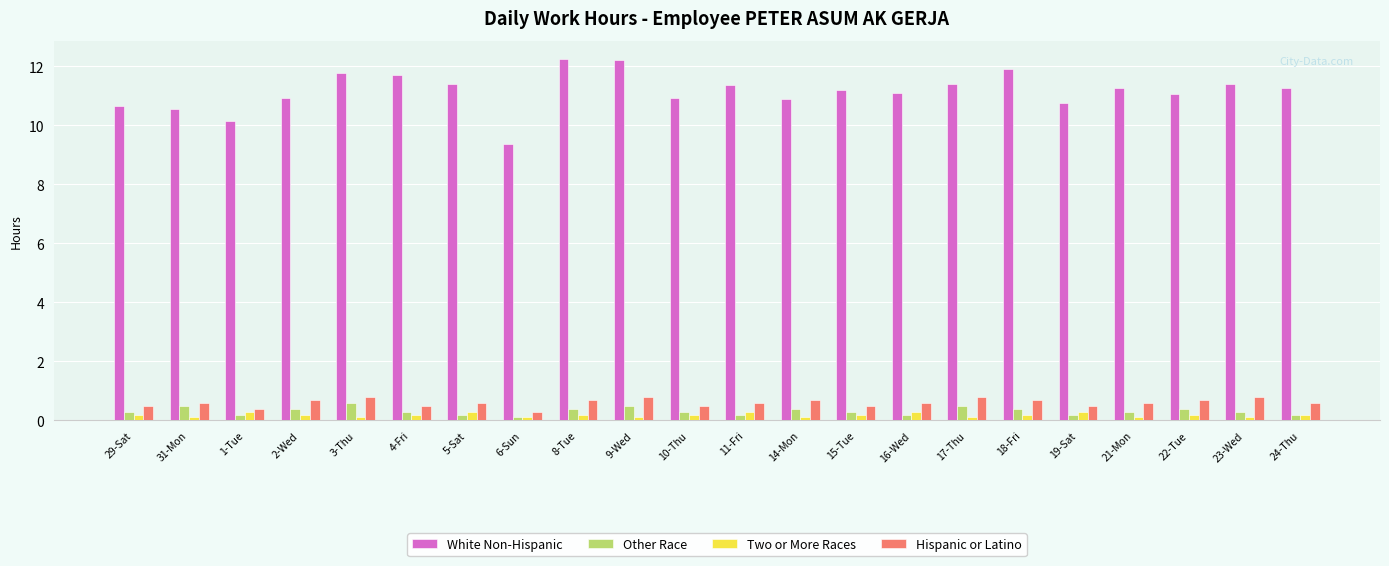

List the series in order of their peak value, highest first.

White Non-Hispanic, Hispanic or Latino, Other Race, Two or More Races